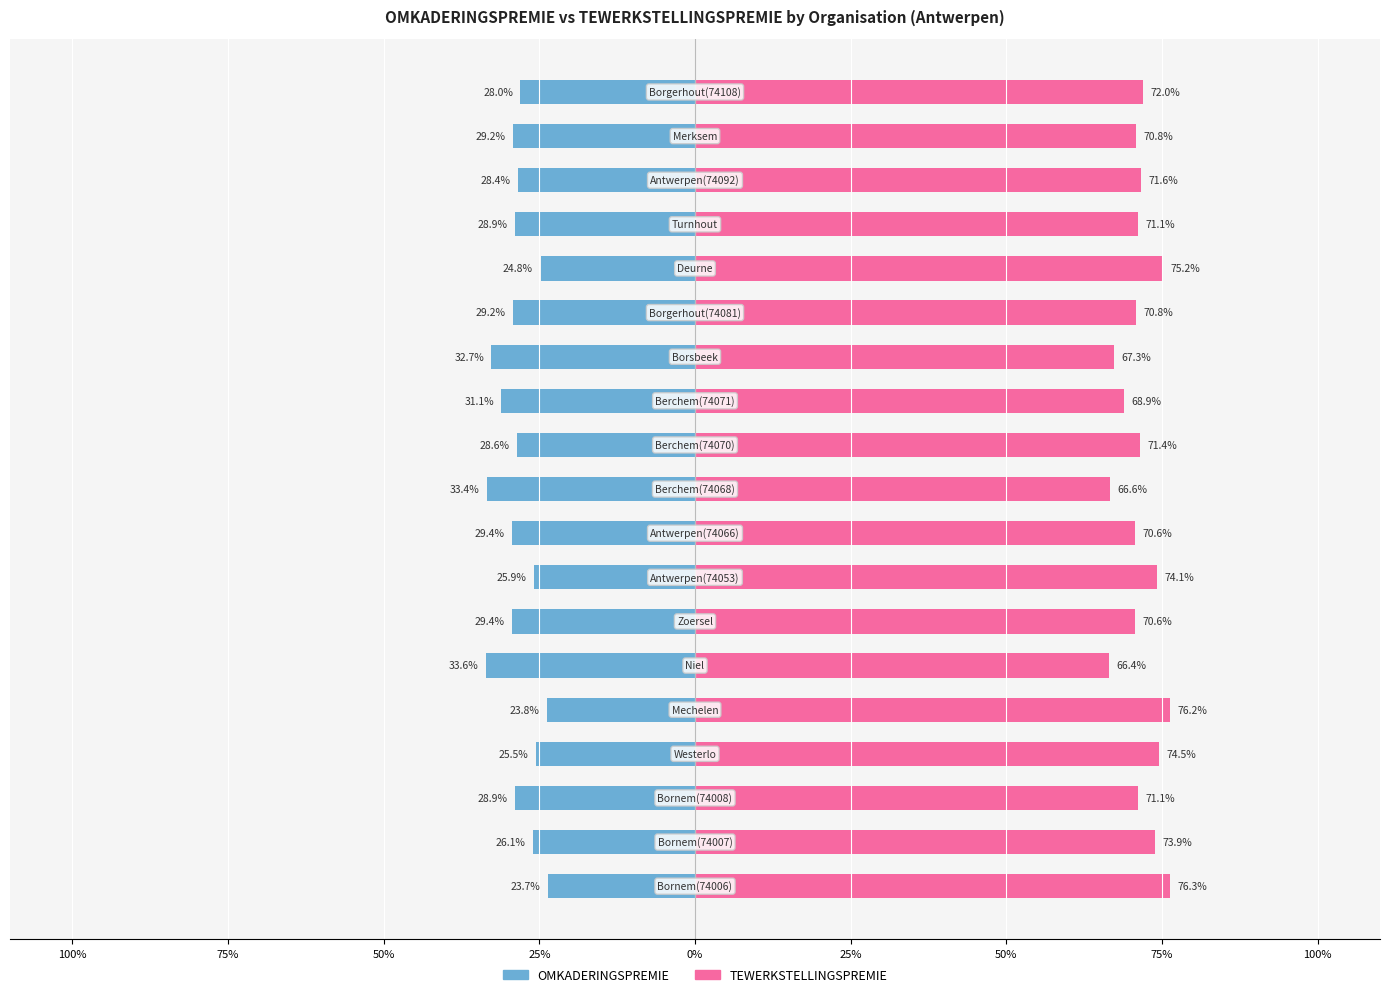

What is the sum of the TEWERKSTELLINGSPREMIE values at 12 and 50%?

137.9